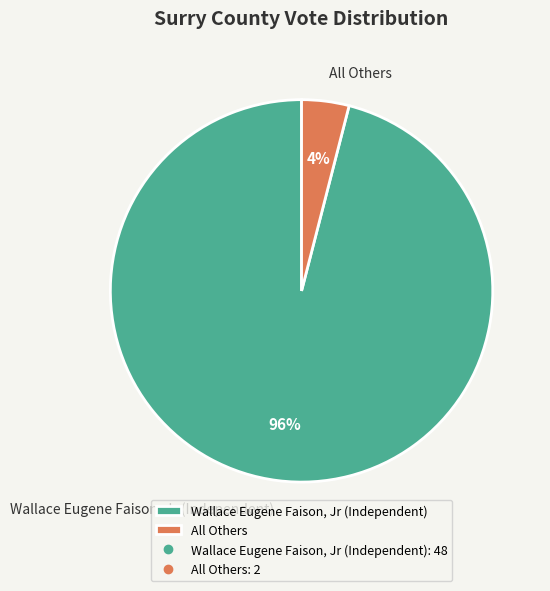

To the nearest percent, what is the difference between the All Others and Wallace Eugene Faison, Jr (Independent) slice percentages?

92%